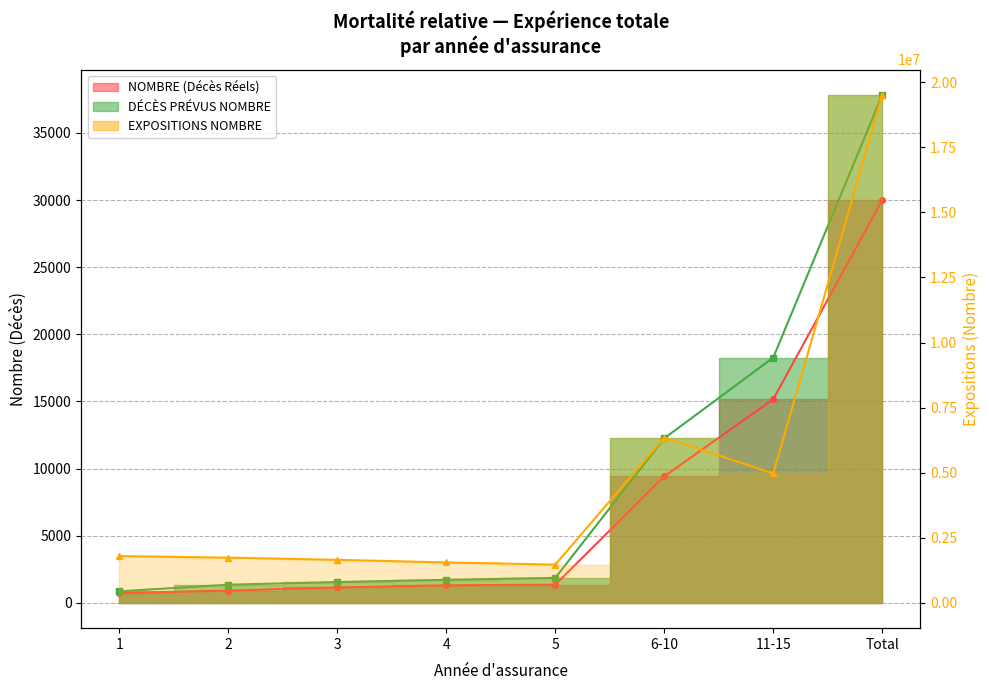

Which series has the largest range (max minus min)?

EXPOSITIONS NOMBRE